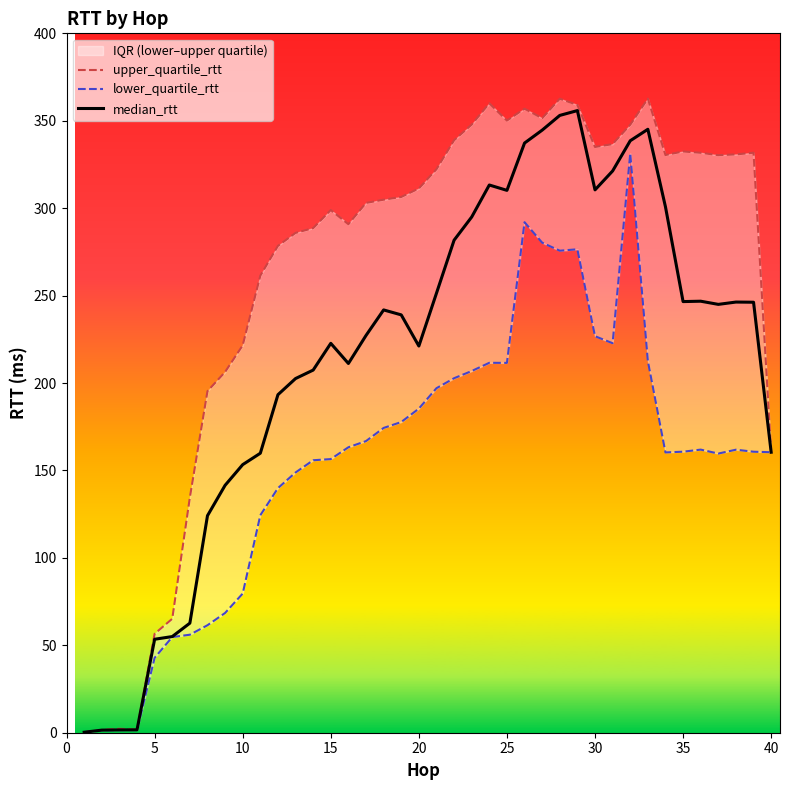

How many data points in median_rtt are less than 241?

20